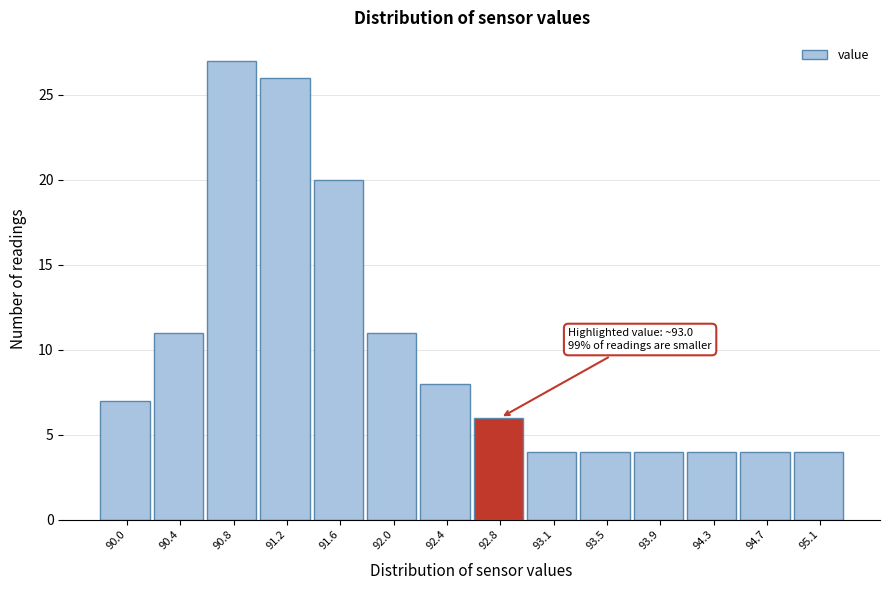

Reading left to right, extract all data points from this chart.

90.0=7	90.4=11	90.8=27	91.2=26	91.6=20	92.0=11	92.4=8	92.8=6	93.1=4	93.5=4	93.9=4	94.3=4	94.7=4	95.1=4